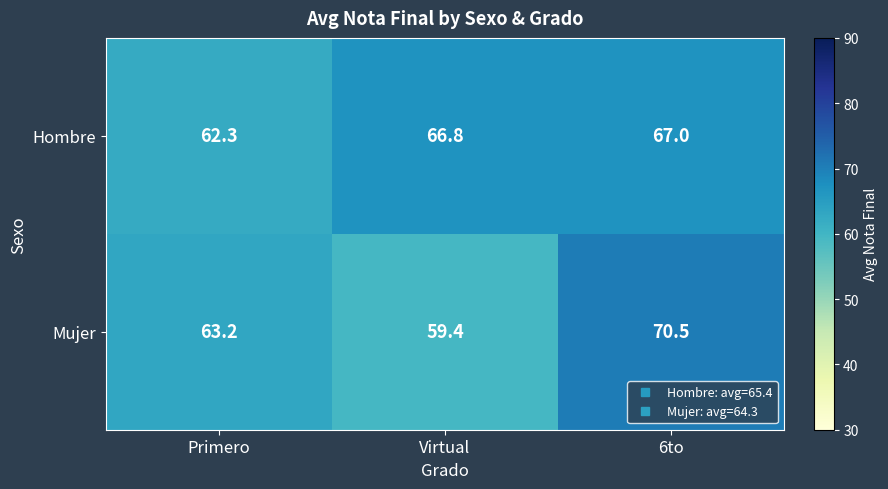

At which label is Hombre closest to 64?

Primero